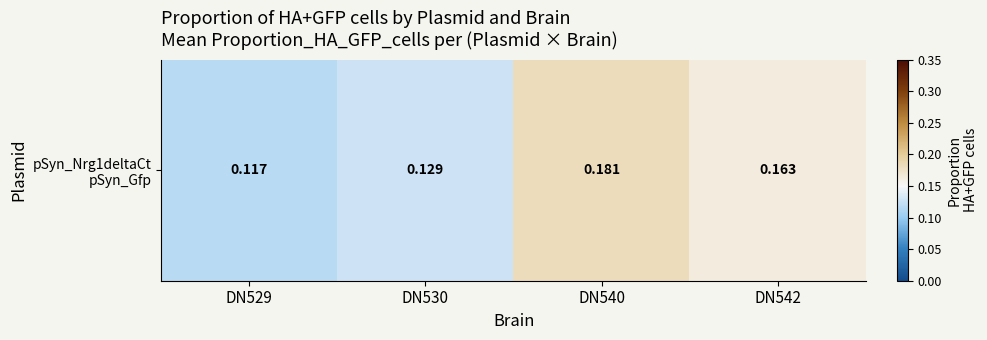

At which category does the chart reach its minimum across all series?

DN529